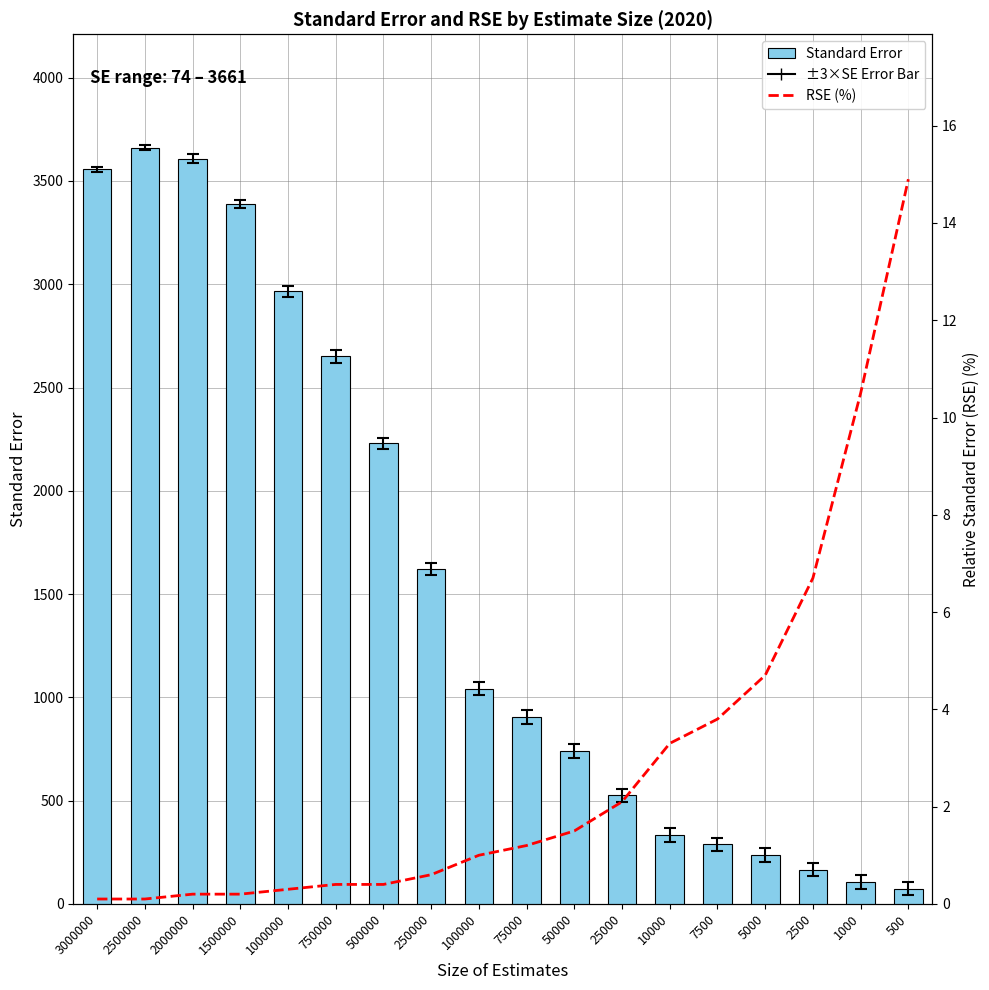

Reading left to right, list all the values displayed in this chart.

Standard Error: 3000000=3556.0	2500000=3661.0	2000000=3607.0	1500000=3388.0	1000000=2966.0	750000=2651.0	500000=2230.0	250000=1621.0	100000=1042.0	75000=905.0	50000=741.0	25000=525.0	10000=333.0	7500=288.0	5000=235.0	2500=166.0	1000=105.0	500=74.0
RSE (%): 3000000=0.1	2500000=0.1	2000000=0.2	1500000=0.2	1000000=0.3	750000=0.4	500000=0.4	250000=0.6	100000=1.0	75000=1.2	50000=1.5	25000=2.1	10000=3.3	7500=3.8	5000=4.7	2500=6.7	1000=10.5	500=14.9